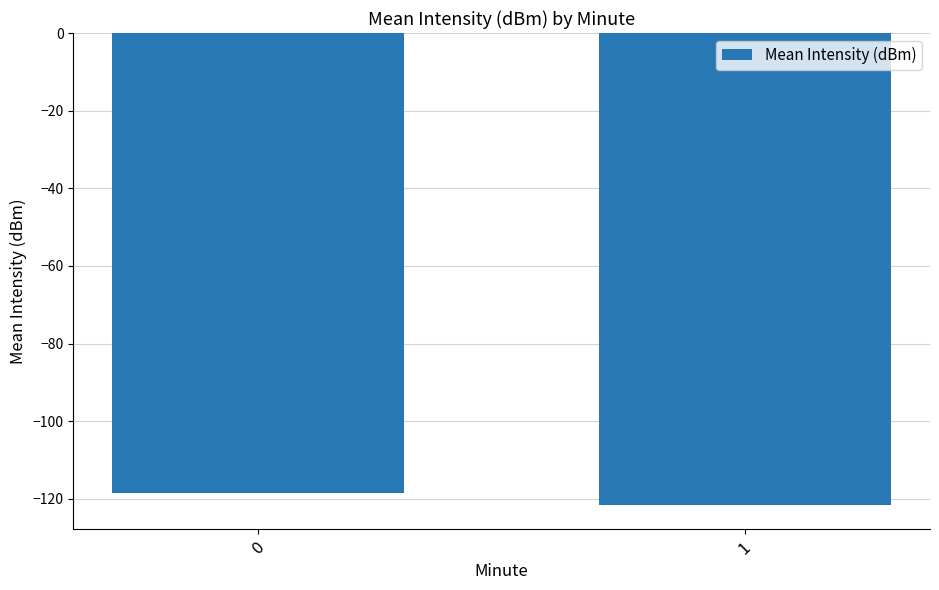

The chart shows a value of -121.7 at 1. True or false?

True